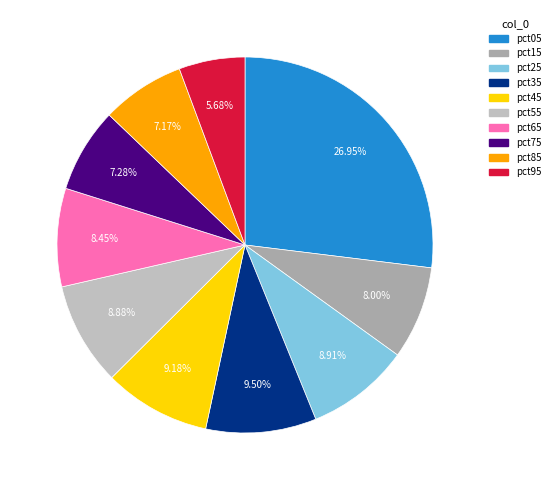

To the nearest percent, what is the combined percentage of pct55 and pct65?

17%